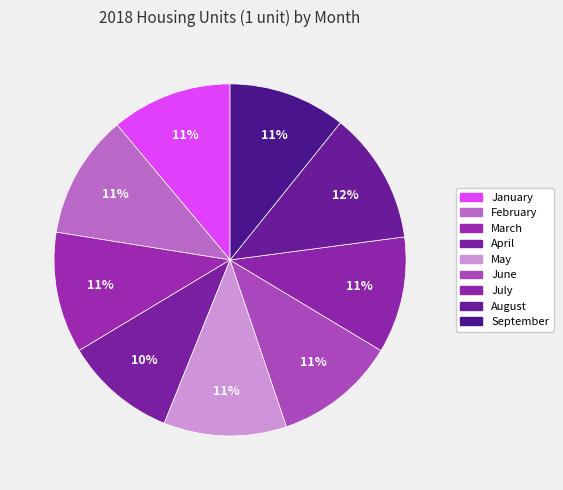

How many slices are in this pie chart?

9